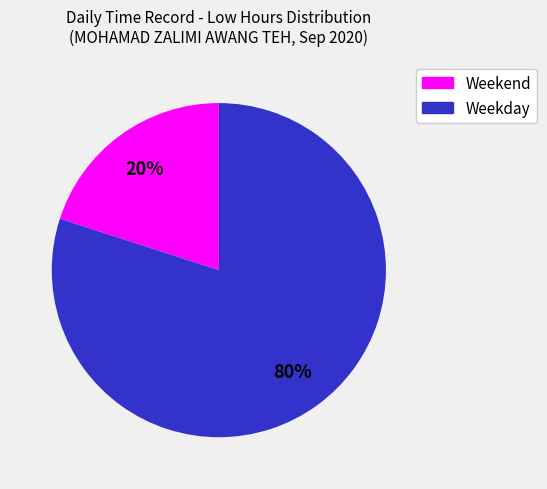

Do Weekend and Weekday together represent more than half of the pie?

Yes